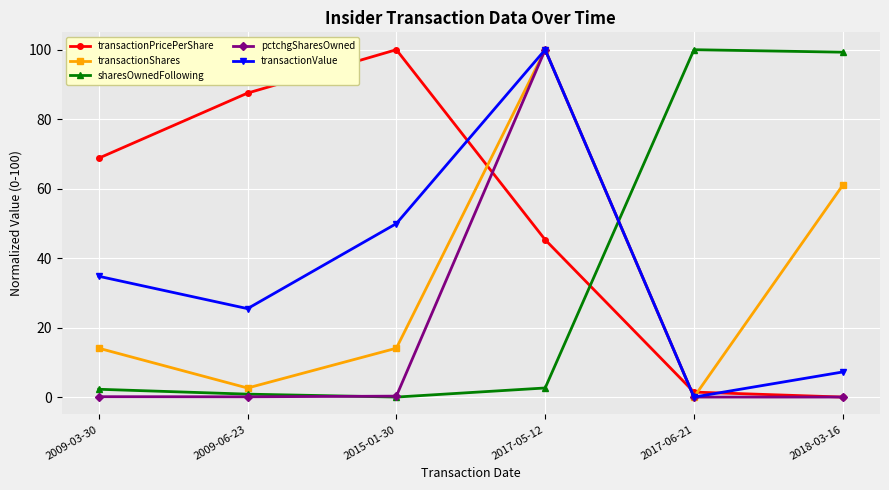

How many categories are shown in the chart?

6